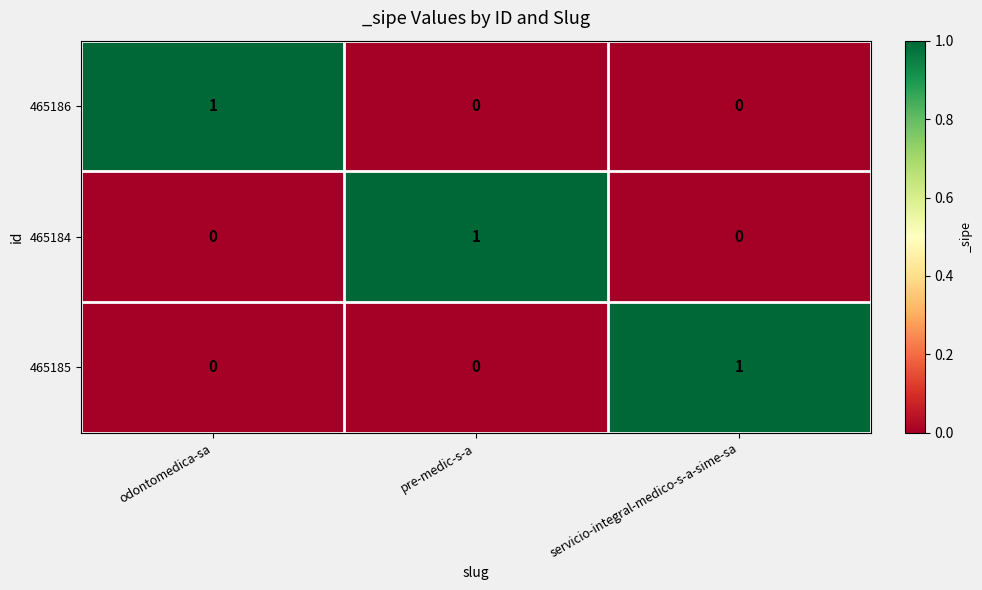

Is the value of 465185 at servicio-integral-medico-s-a-sime-sa greater than the value of 465184 at servicio-integral-medico-s-a-sime-sa?

Yes